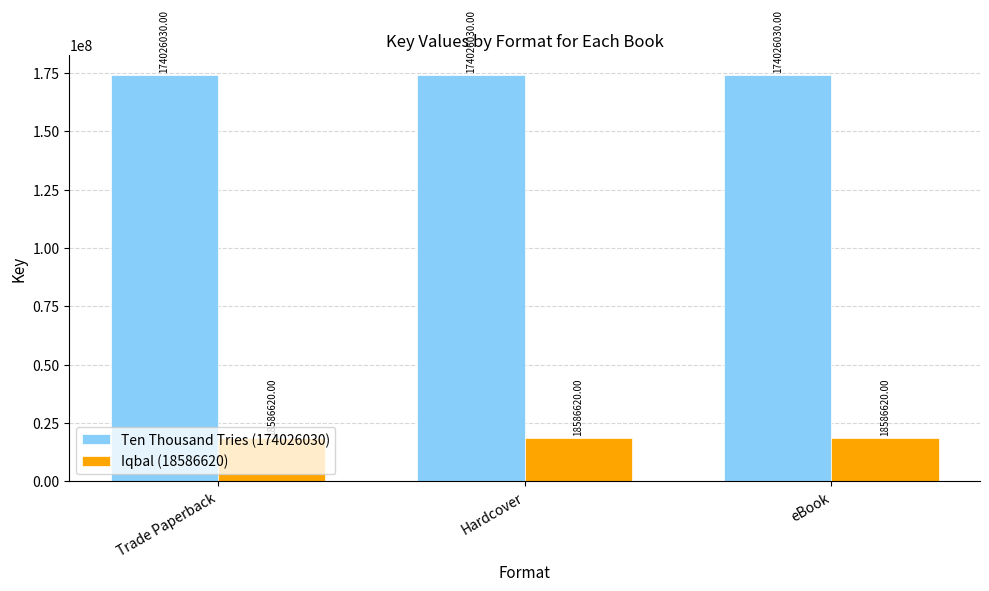

Reading left to right, transcribe all the data shown in this chart.

Ten Thousand Tries (174026030): 174026030	174026030	174026030
Iqbal (18586620): 18586620	18586620	18586620